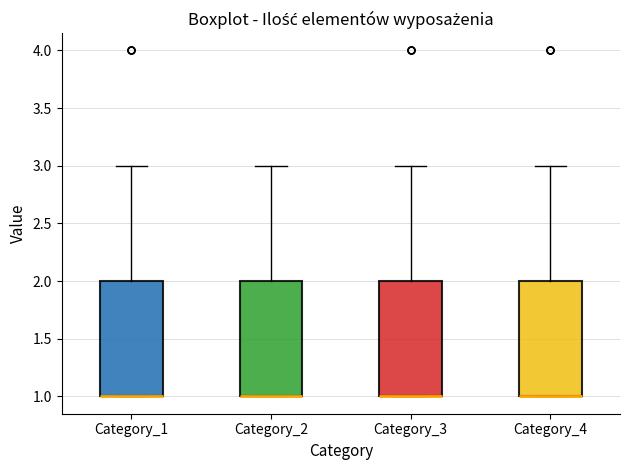

Where is the lower edge of the box for Category_1 on the y-axis? The values are not printed on the chart, so give them approximately, as read against the axis.

1